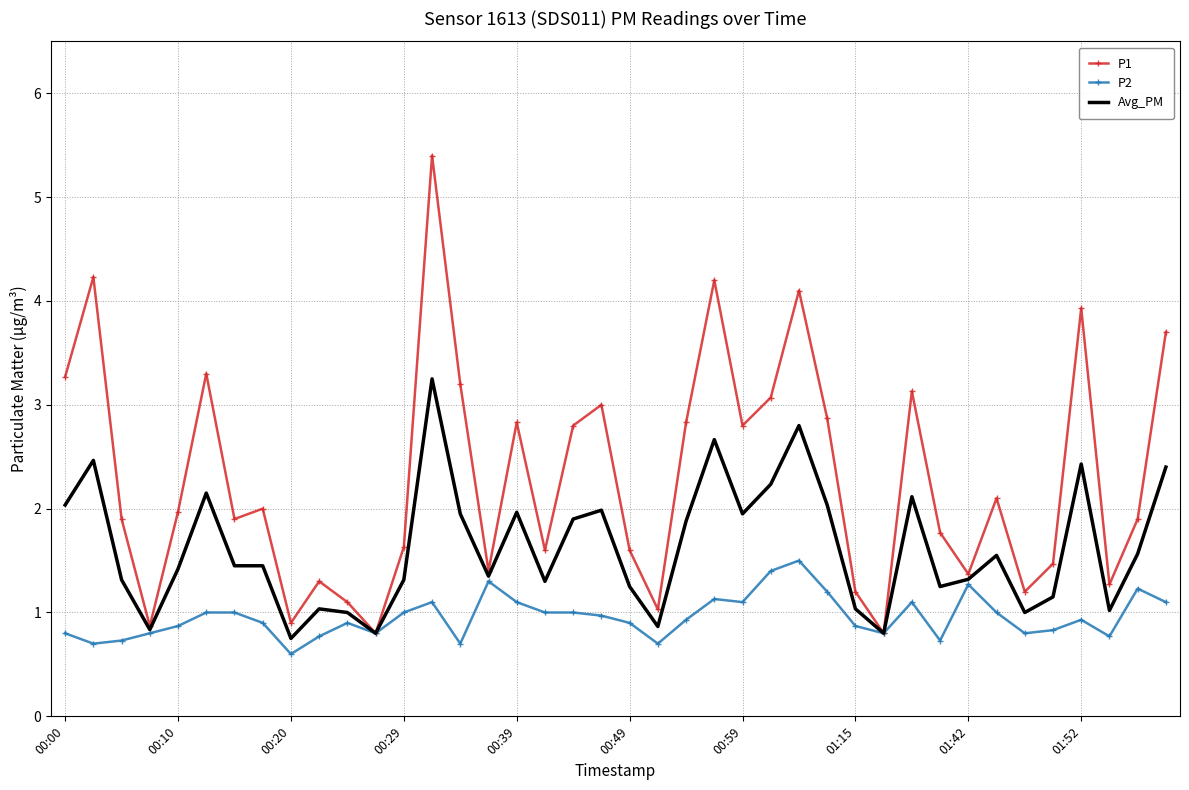

List the series in order of their overall mean, lowest first.

P2, Avg_PM, P1